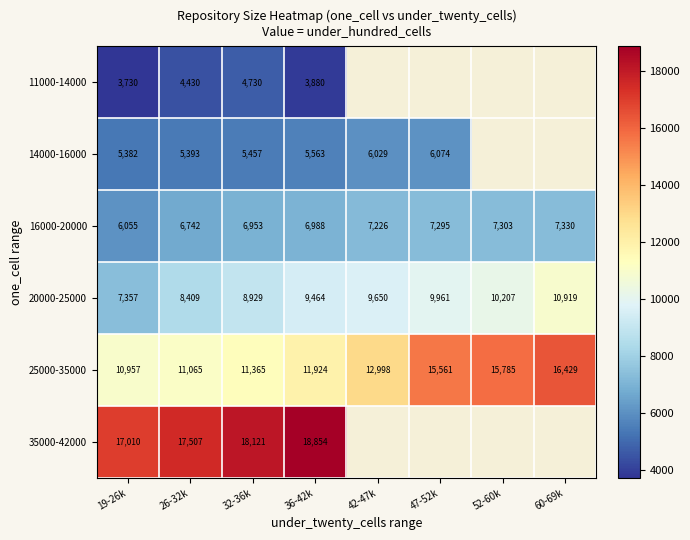

What is the sum of all 20000-25000 values?

74896